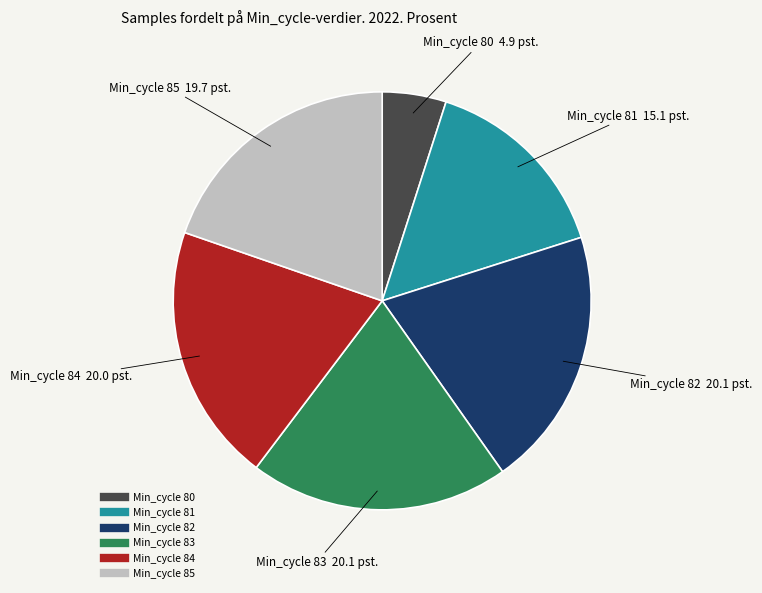

Is there a majority slice in this chart?

No